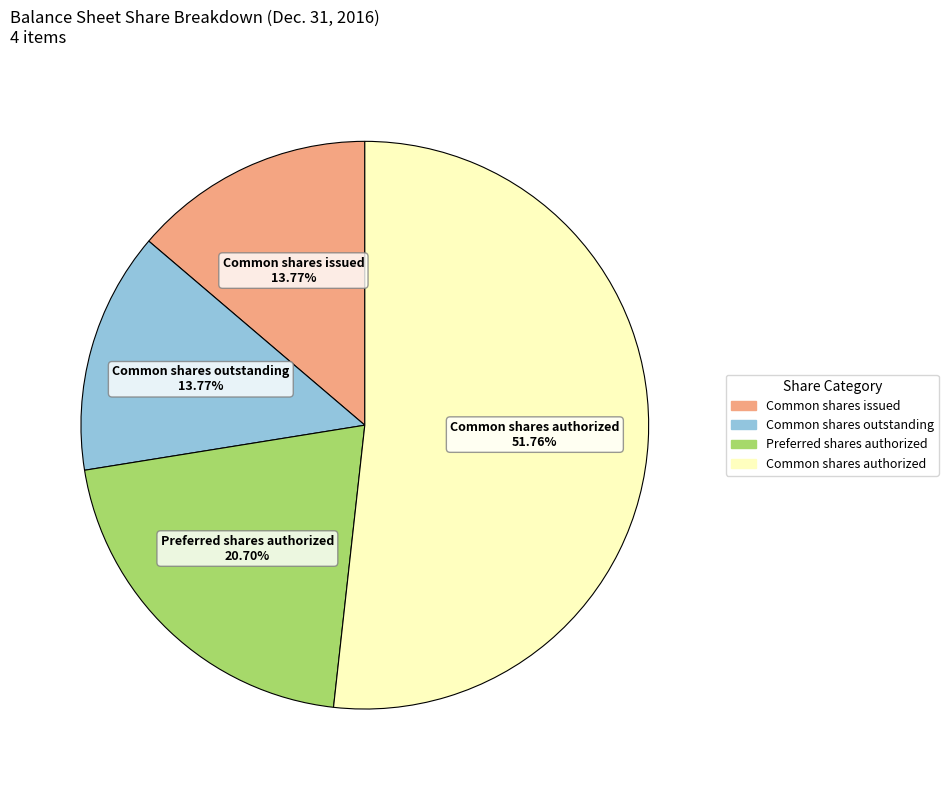

Count the number of slices in the pie.

4